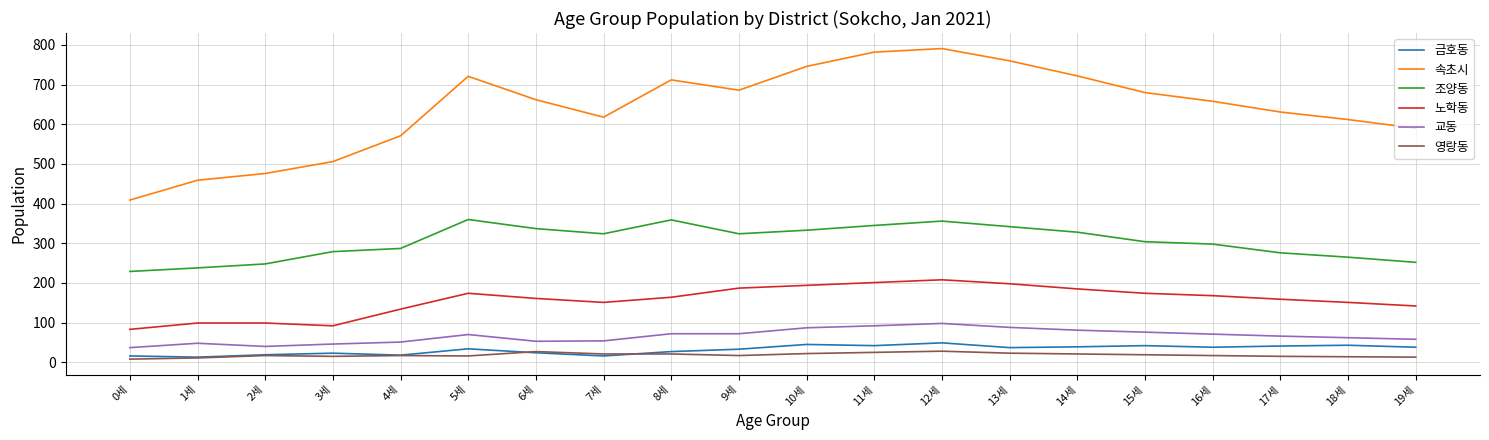

What is the greatest value displayed?

791